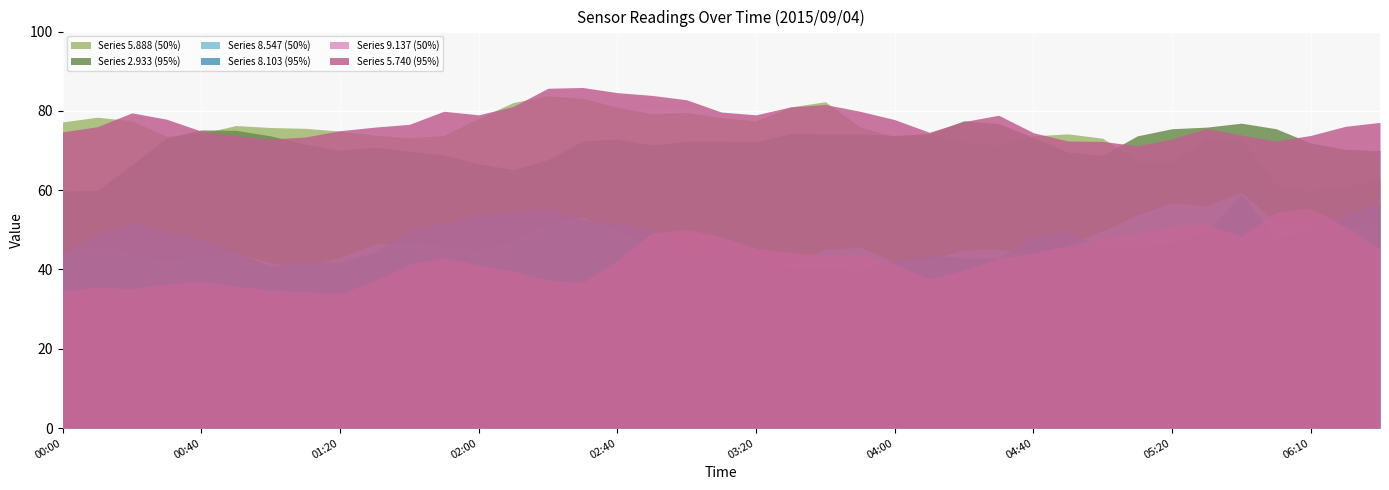

What value does the 2.933 series have at 2015/09/04 00:50?

75.1